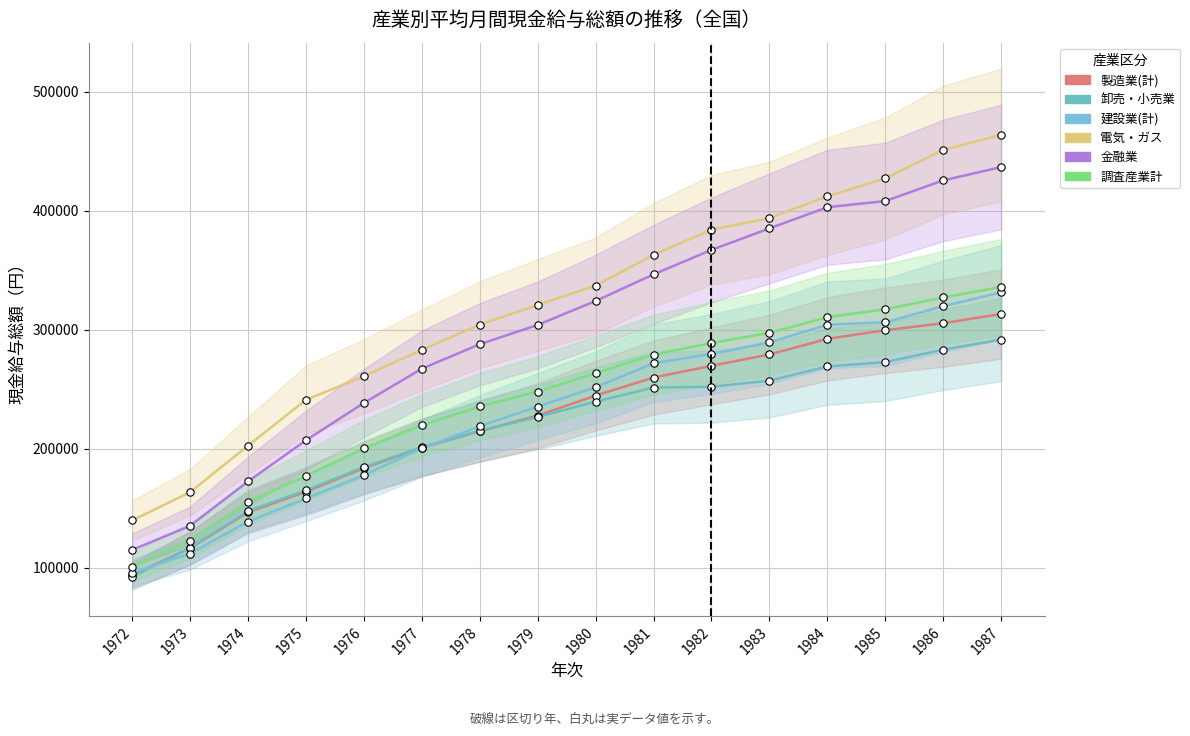

What is the total value across all series at 1982?

1840963